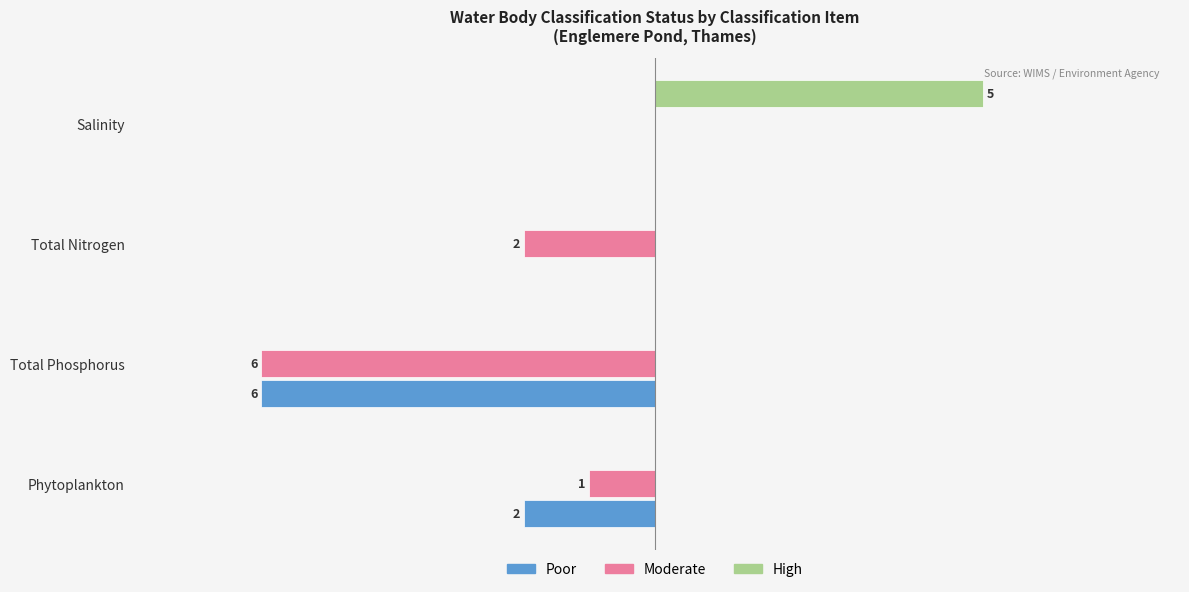

What are all the series names shown in the legend?

Poor, Moderate, High